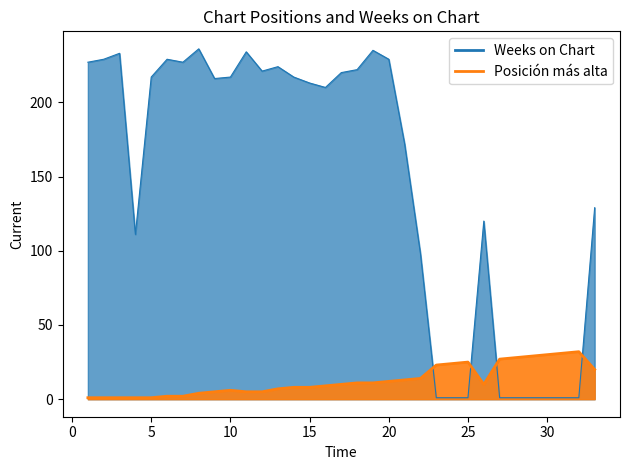

At which category does Posición más alta reach its first local peak?

10